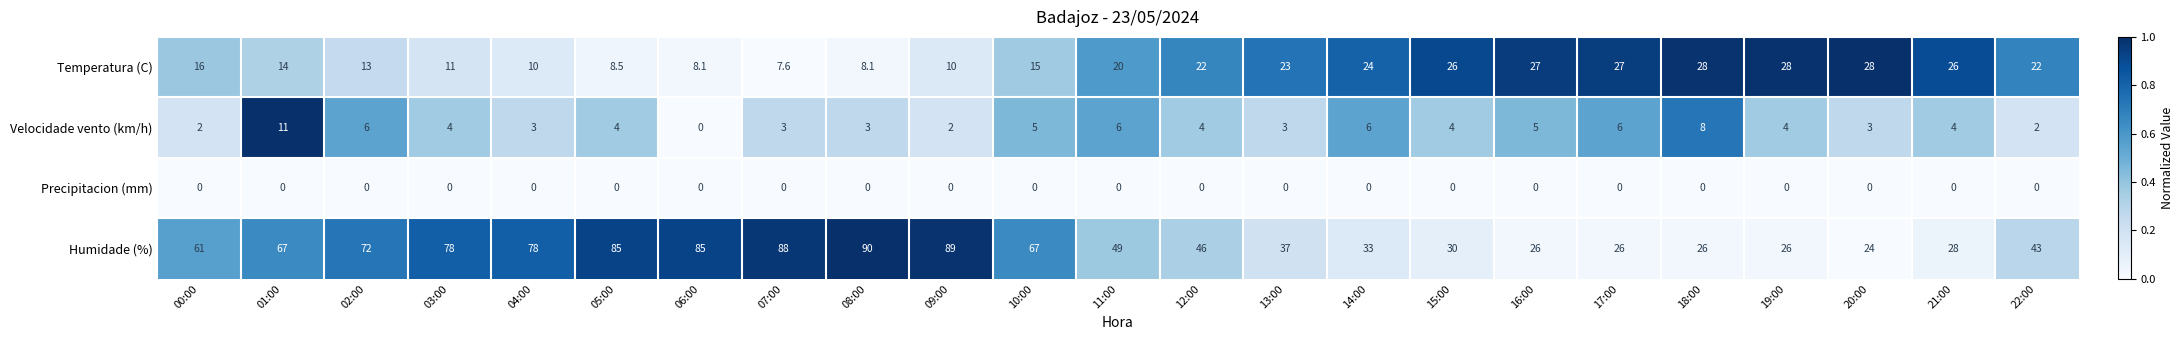

List the series in order of their peak value, highest first.

Humidade (%), Temperatura (C), Velocidade vento (km/h), Precipitacion (mm)